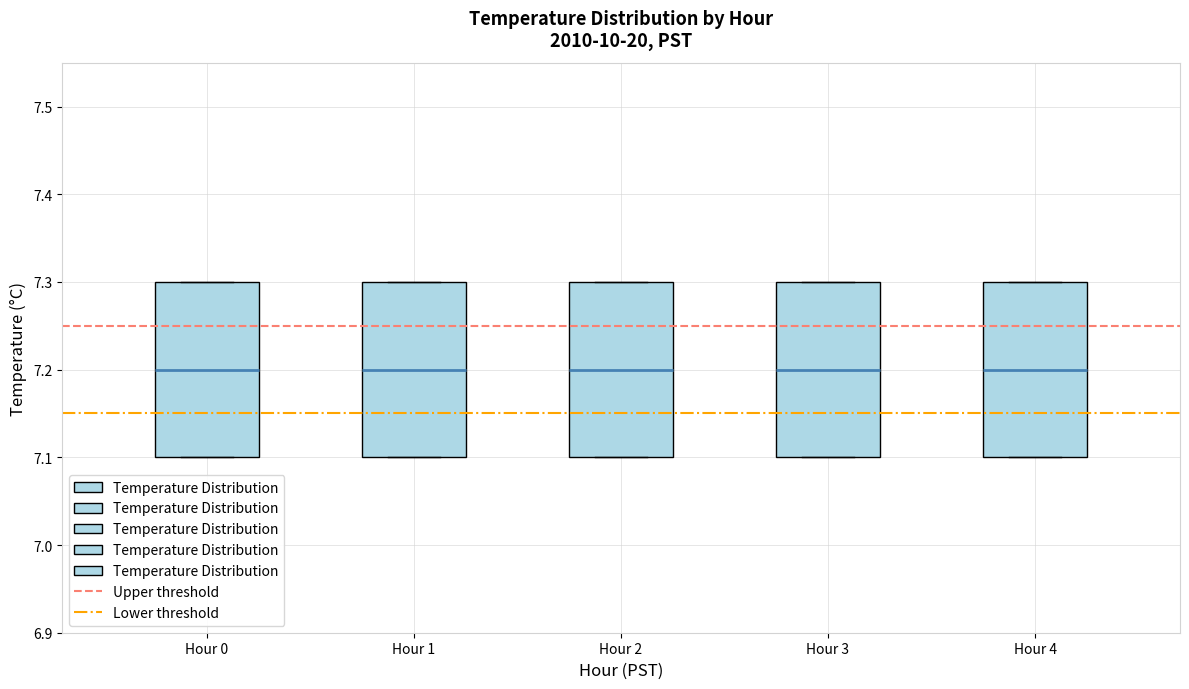

Reading left to right, transcribe this box plot: for each box, give where its median line is, the range the box spans, and where its two whiskers end, as read against the y-axis. The values are not printed on the chart, so give them approximately, as read against the axis.

Hour 0: median 7.2, box 7.1 to 7.3, whiskers 7.1 to 7.3
Hour 1: median 7.2, box 7.1 to 7.3, whiskers 7.1 to 7.3
Hour 2: median 7.2, box 7.1 to 7.3, whiskers 7.1 to 7.3
Hour 3: median 7.2, box 7.1 to 7.3, whiskers 7.1 to 7.3
Hour 4: median 7.2, box 7.1 to 7.3, whiskers 7.1 to 7.3